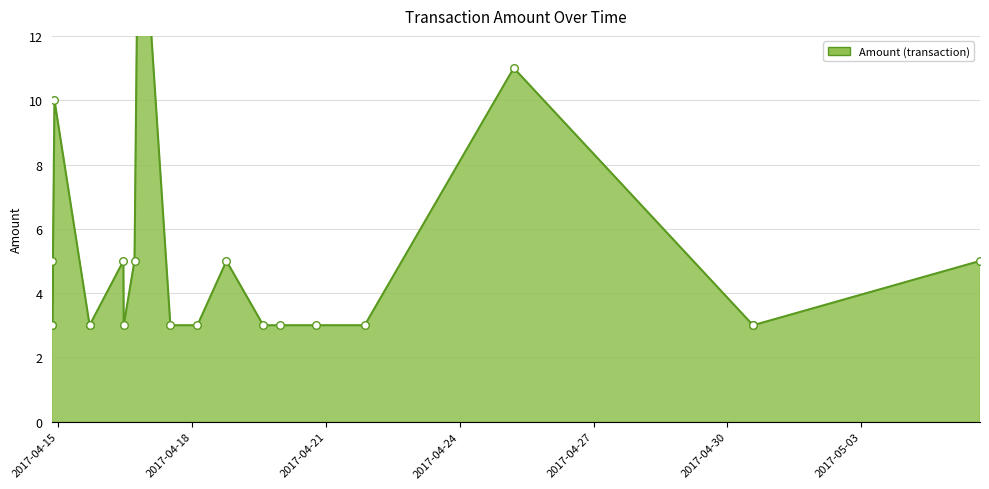

What is the change in value from 2017-04-14 21:53:14 to 2017-04-30 13:51:55?

-7